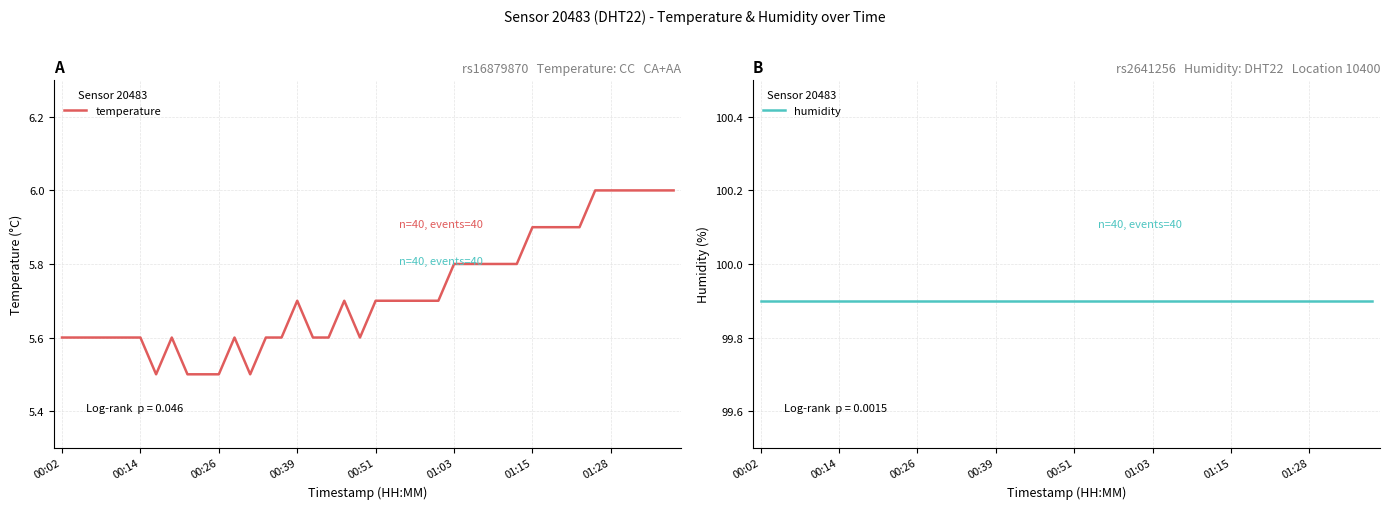

What is the average value of the temperature series?

5.7